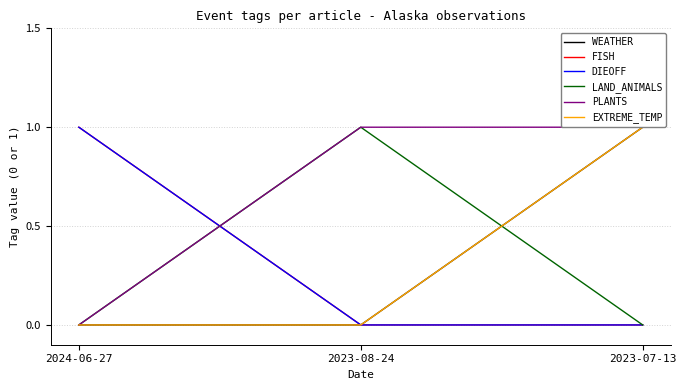

Does the chart have visible grid lines?

Yes